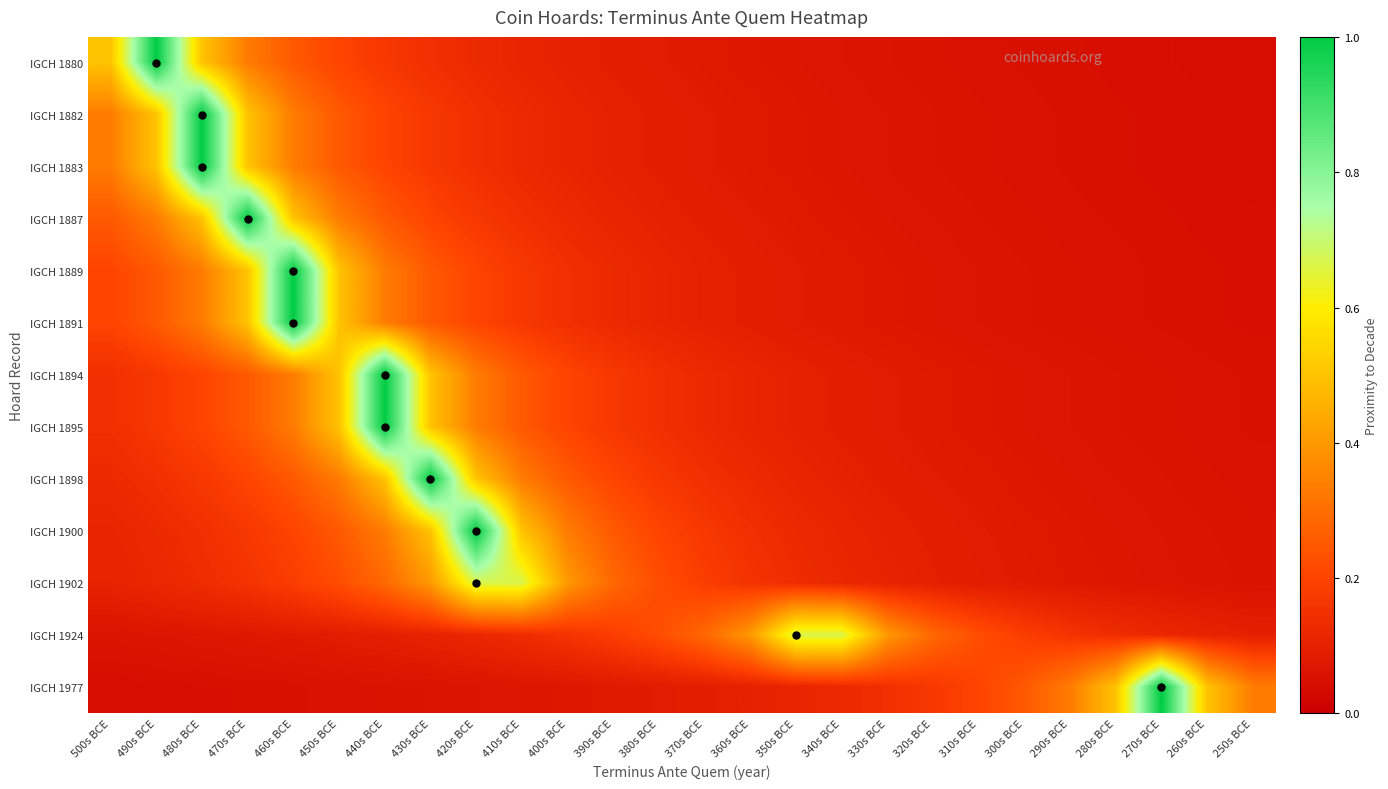

Reading right to left, extract all data points from this chart.

IGCH 1880: 250s BCE=0.0	260s BCE=0.0	270s BCE=0.0	280s BCE=0.0	290s BCE=0.0	300s BCE=0.1	310s BCE=0.1	320s BCE=0.1	330s BCE=0.1	340s BCE=0.1	350s BCE=0.1	360s BCE=0.1	370s BCE=0.1	380s BCE=0.1	390s BCE=0.1	400s BCE=0.1	410s BCE=0.1	420s BCE=0.1	430s BCE=0.1	440s BCE=0.2	450s BCE=0.2	460s BCE=0.2	470s BCE=0.3	480s BCE=0.5	490s BCE=1.0	500s BCE=0.5
IGCH 1882: 250s BCE=0.0	260s BCE=0.0	270s BCE=0.0	280s BCE=0.0	290s BCE=0.1	300s BCE=0.1	310s BCE=0.1	320s BCE=0.1	330s BCE=0.1	340s BCE=0.1	350s BCE=0.1	360s BCE=0.1	370s BCE=0.1	380s BCE=0.1	390s BCE=0.1	400s BCE=0.1	410s BCE=0.1	420s BCE=0.1	430s BCE=0.2	440s BCE=0.2	450s BCE=0.2	460s BCE=0.3	470s BCE=0.5	480s BCE=1.0	490s BCE=0.5	500s BCE=0.3
IGCH 1883: 250s BCE=0.0	260s BCE=0.0	270s BCE=0.0	280s BCE=0.0	290s BCE=0.1	300s BCE=0.1	310s BCE=0.1	320s BCE=0.1	330s BCE=0.1	340s BCE=0.1	350s BCE=0.1	360s BCE=0.1	370s BCE=0.1	380s BCE=0.1	390s BCE=0.1	400s BCE=0.1	410s BCE=0.1	420s BCE=0.1	430s BCE=0.2	440s BCE=0.2	450s BCE=0.2	460s BCE=0.3	470s BCE=0.5	480s BCE=1.0	490s BCE=0.5	500s BCE=0.3
IGCH 1887: 250s BCE=0.0	260s BCE=0.0	270s BCE=0.0	280s BCE=0.1	290s BCE=0.1	300s BCE=0.1	310s BCE=0.1	320s BCE=0.1	330s BCE=0.1	340s BCE=0.1	350s BCE=0.1	360s BCE=0.1	370s BCE=0.1	380s BCE=0.1	390s BCE=0.1	400s BCE=0.1	410s BCE=0.1	420s BCE=0.2	430s BCE=0.2	440s BCE=0.2	450s BCE=0.3	460s BCE=0.5	470s BCE=1.0	480s BCE=0.5	490s BCE=0.3	500s BCE=0.2
IGCH 1889: 250s BCE=0.0	260s BCE=0.0	270s BCE=0.1	280s BCE=0.1	290s BCE=0.1	300s BCE=0.1	310s BCE=0.1	320s BCE=0.1	330s BCE=0.1	340s BCE=0.1	350s BCE=0.1	360s BCE=0.1	370s BCE=0.1	380s BCE=0.1	390s BCE=0.1	400s BCE=0.1	410s BCE=0.2	420s BCE=0.2	430s BCE=0.2	440s BCE=0.3	450s BCE=0.5	460s BCE=1.0	470s BCE=0.5	480s BCE=0.3	490s BCE=0.2	500s BCE=0.2
IGCH 1891: 250s BCE=0.0	260s BCE=0.0	270s BCE=0.1	280s BCE=0.1	290s BCE=0.1	300s BCE=0.1	310s BCE=0.1	320s BCE=0.1	330s BCE=0.1	340s BCE=0.1	350s BCE=0.1	360s BCE=0.1	370s BCE=0.1	380s BCE=0.1	390s BCE=0.1	400s BCE=0.1	410s BCE=0.2	420s BCE=0.2	430s BCE=0.2	440s BCE=0.3	450s BCE=0.5	460s BCE=1.0	470s BCE=0.5	480s BCE=0.3	490s BCE=0.2	500s BCE=0.2
IGCH 1894: 250s BCE=0.1	260s BCE=0.1	270s BCE=0.1	280s BCE=0.1	290s BCE=0.1	300s BCE=0.1	310s BCE=0.1	320s BCE=0.1	330s BCE=0.1	340s BCE=0.1	350s BCE=0.1	360s BCE=0.1	370s BCE=0.1	380s BCE=0.1	390s BCE=0.2	400s BCE=0.2	410s BCE=0.2	420s BCE=0.3	430s BCE=0.5	440s BCE=1.0	450s BCE=0.5	460s BCE=0.3	470s BCE=0.2	480s BCE=0.2	490s BCE=0.2	500s BCE=0.1
IGCH 1895: 250s BCE=0.1	260s BCE=0.1	270s BCE=0.1	280s BCE=0.1	290s BCE=0.1	300s BCE=0.1	310s BCE=0.1	320s BCE=0.1	330s BCE=0.1	340s BCE=0.1	350s BCE=0.1	360s BCE=0.1	370s BCE=0.1	380s BCE=0.1	390s BCE=0.2	400s BCE=0.2	410s BCE=0.2	420s BCE=0.3	430s BCE=0.5	440s BCE=1.0	450s BCE=0.5	460s BCE=0.3	470s BCE=0.2	480s BCE=0.2	490s BCE=0.2	500s BCE=0.1
IGCH 1898: 250s BCE=0.1	260s BCE=0.1	270s BCE=0.1	280s BCE=0.1	290s BCE=0.1	300s BCE=0.1	310s BCE=0.1	320s BCE=0.1	330s BCE=0.1	340s BCE=0.1	350s BCE=0.1	360s BCE=0.1	370s BCE=0.1	380s BCE=0.2	390s BCE=0.2	400s BCE=0.2	410s BCE=0.3	420s BCE=0.5	430s BCE=1.0	440s BCE=0.5	450s BCE=0.3	460s BCE=0.2	470s BCE=0.2	480s BCE=0.2	490s BCE=0.1	500s BCE=0.1
IGCH 1900: 250s BCE=0.1	260s BCE=0.1	270s BCE=0.1	280s BCE=0.1	290s BCE=0.1	300s BCE=0.1	310s BCE=0.1	320s BCE=0.1	330s BCE=0.1	340s BCE=0.1	350s BCE=0.1	360s BCE=0.1	370s BCE=0.2	380s BCE=0.2	390s BCE=0.2	400s BCE=0.3	410s BCE=0.5	420s BCE=1.0	430s BCE=0.5	440s BCE=0.3	450s BCE=0.2	460s BCE=0.2	470s BCE=0.2	480s BCE=0.1	490s BCE=0.1	500s BCE=0.1
IGCH 1902: 250s BCE=0.1	260s BCE=0.1	270s BCE=0.1	280s BCE=0.1	290s BCE=0.1	300s BCE=0.1	310s BCE=0.1	320s BCE=0.1	330s BCE=0.1	340s BCE=0.1	350s BCE=0.1	360s BCE=0.2	370s BCE=0.2	380s BCE=0.2	390s BCE=0.3	400s BCE=0.4	410s BCE=0.7	420s BCE=0.7	430s BCE=0.4	440s BCE=0.3	450s BCE=0.2	460s BCE=0.2	470s BCE=0.2	480s BCE=0.1	490s BCE=0.1	500s BCE=0.1
IGCH 1924: 250s BCE=0.1	260s BCE=0.1	270s BCE=0.1	280s BCE=0.1	290s BCE=0.2	300s BCE=0.2	310s BCE=0.2	320s BCE=0.3	330s BCE=0.4	340s BCE=0.7	350s BCE=0.7	360s BCE=0.4	370s BCE=0.3	380s BCE=0.2	390s BCE=0.2	400s BCE=0.2	410s BCE=0.1	420s BCE=0.1	430s BCE=0.1	440s BCE=0.1	450s BCE=0.1	460s BCE=0.1	470s BCE=0.1	480s BCE=0.1	490s BCE=0.1	500s BCE=0.1
IGCH 1977: 250s BCE=0.3	260s BCE=0.5	270s BCE=1.0	280s BCE=0.5	290s BCE=0.3	300s BCE=0.2	310s BCE=0.2	320s BCE=0.2	330s BCE=0.1	340s BCE=0.1	350s BCE=0.1	360s BCE=0.1	370s BCE=0.1	380s BCE=0.1	390s BCE=0.1	400s BCE=0.1	410s BCE=0.1	420s BCE=0.1	430s BCE=0.1	440s BCE=0.1	450s BCE=0.1	460s BCE=0.1	470s BCE=0.0	480s BCE=0.0	490s BCE=0.0	500s BCE=0.0